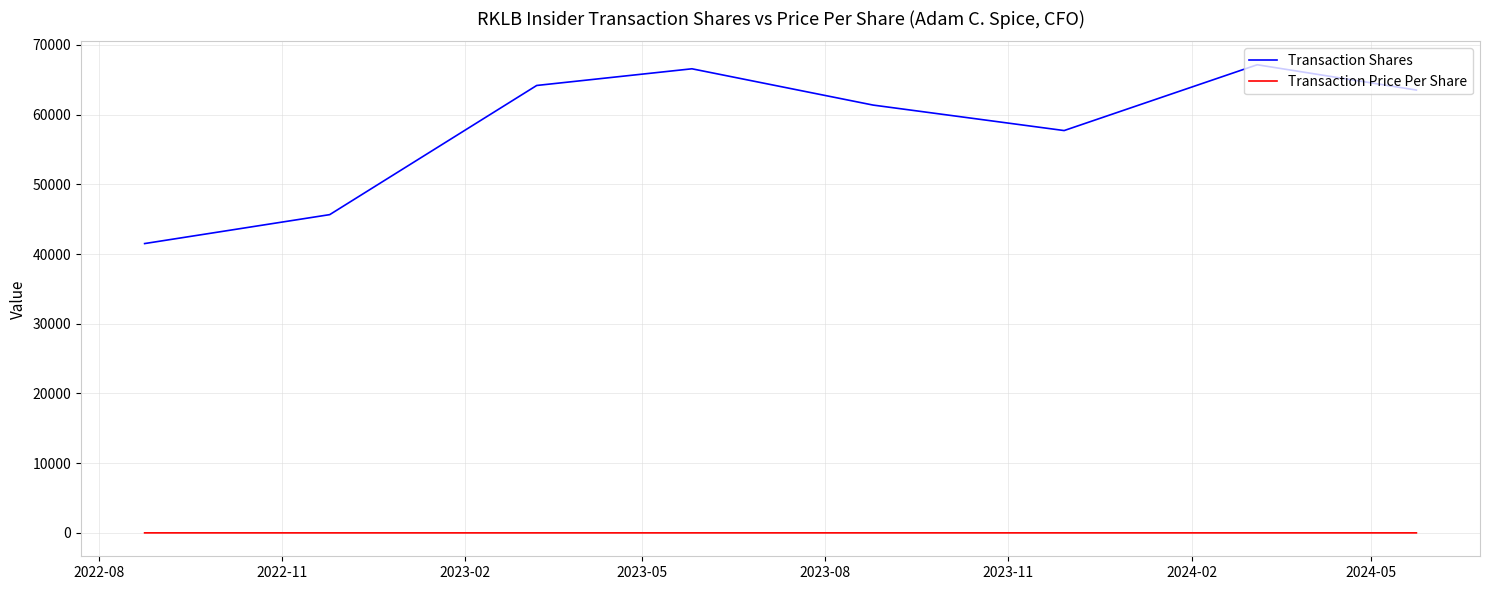

Which series has the largest range (max minus min)?

Transaction Shares